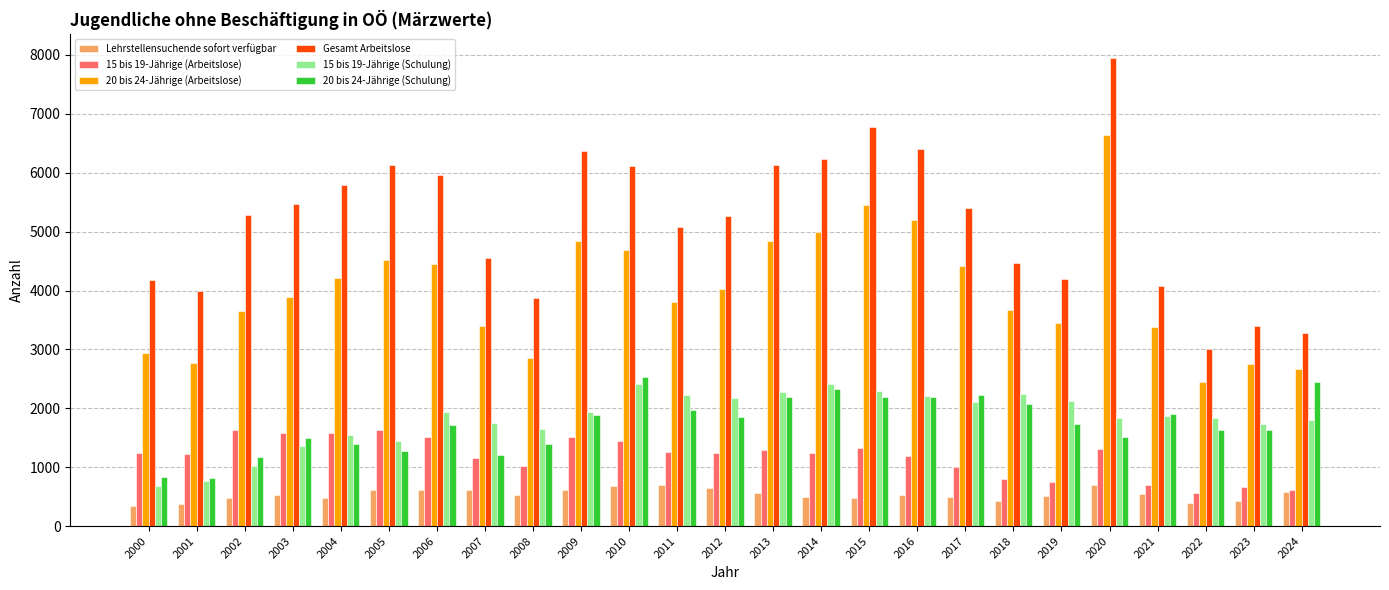

What is the difference between the maximum and second lowest values in the 20 bis 24-Jährige (Schulung) series?

1700